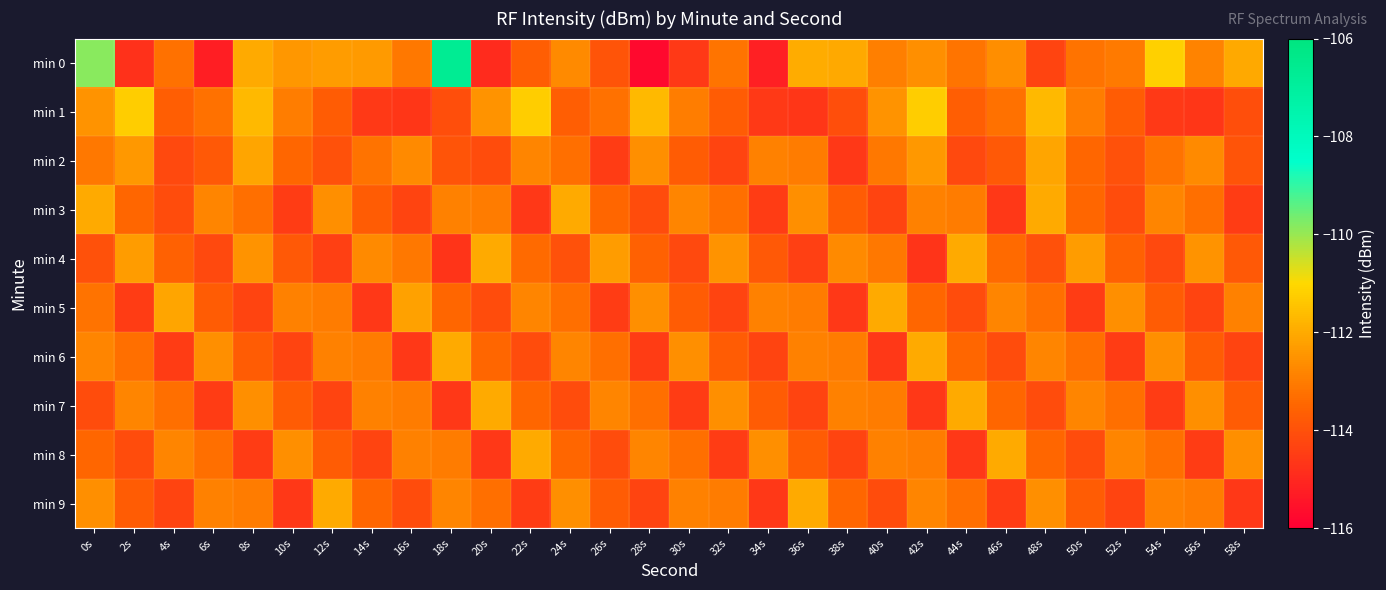

What is the minimum value shown in the chart?

-115.7